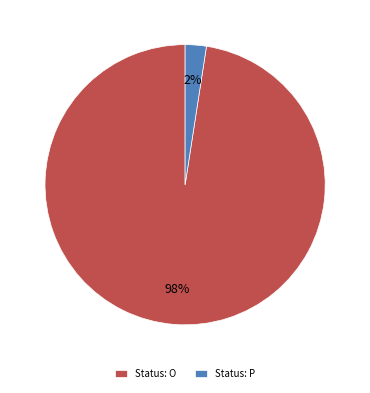

What percentage is the Status: P slice, to the nearest percent?

3%